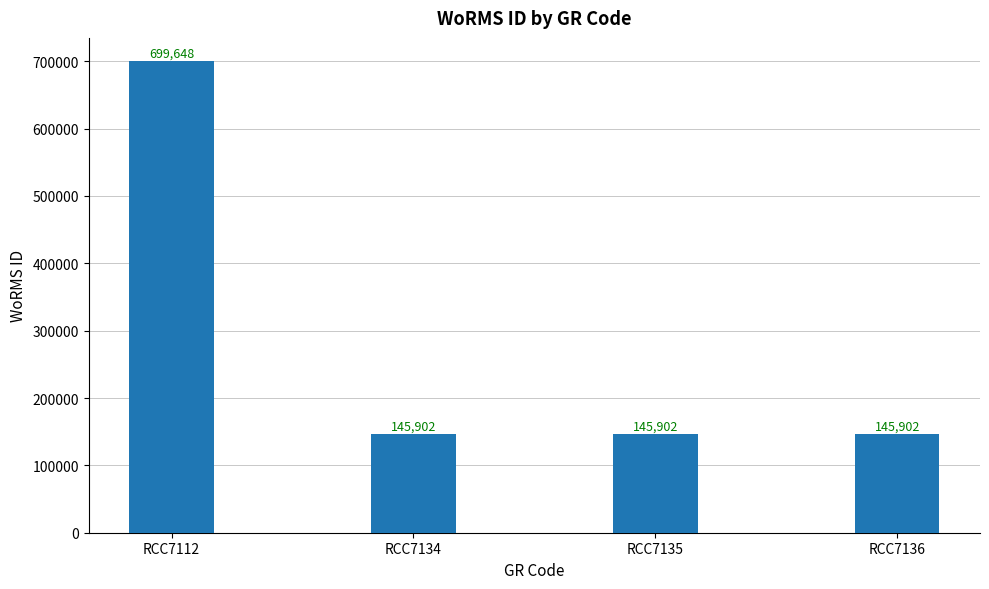

Count the values in the range 145902 to 699648.

4